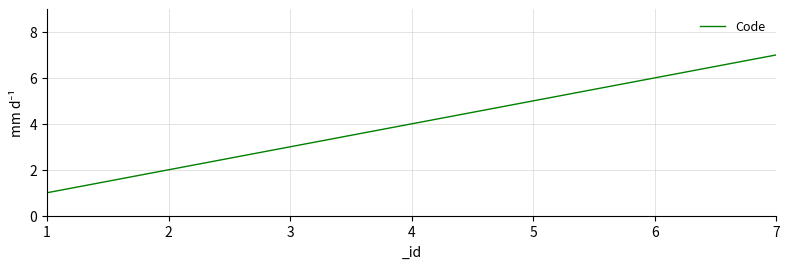

How many lines are shown in the chart?

1